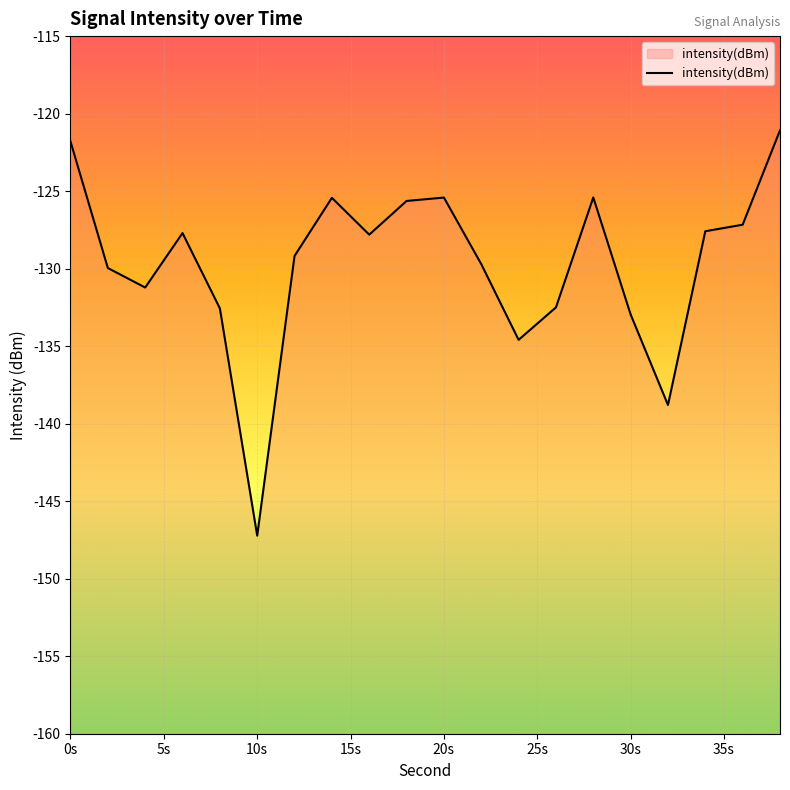

Count the number of categories in the chart.

20